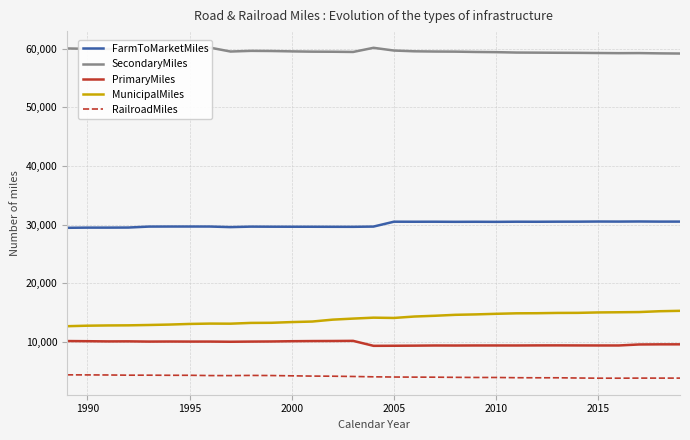

True or false: FarmToMarketMiles has more than 1 points higher than both neighbors.

True